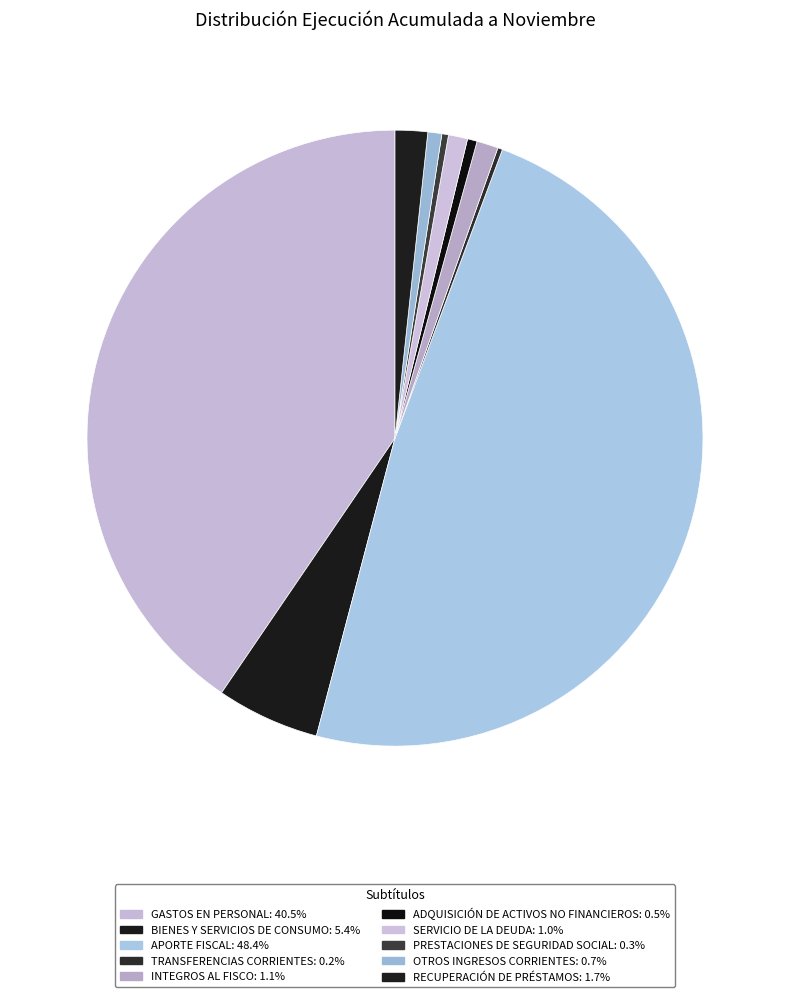

True or false: TRANSFERENCIAS CORRIENTES accounts for 0% of the total.

True